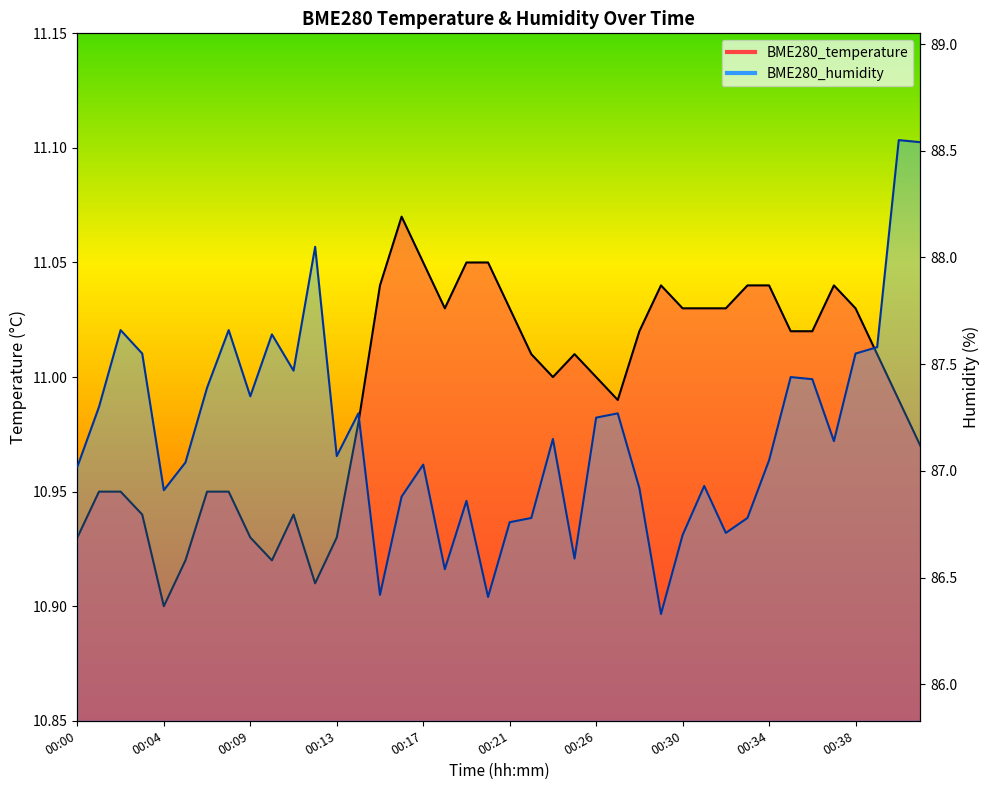

Reading right to left, transcribe all the data shown in this chart.

BME280_temperature: 00:41=11.0	00:40=11.0	00:39=11.0	00:38=11.0	00:37=11.0	00:36=11.0	00:35=11.0	00:34=11.0	00:33=11.0	00:32=11.0	00:31=11.0	00:30=11.0	00:29=11.0	00:28=11.0	00:27=11.0	00:26=11.0	00:25=11.0	00:24=11.0	00:22=11.0	00:21=11.0	00:20=11.1	00:19=11.1	00:18=11.0	00:17=11.1	00:16=11.1	00:15=11.0	00:14=11.0	00:13=10.9	00:12=10.9	00:11=10.9	00:10=10.9	00:09=10.9	00:07=10.9	00:06=10.9	00:05=10.9	00:04=10.9	00:03=10.9	00:02=10.9	00:01=10.9	00:00=10.9
BME280_humidity: 00:41=88.5	00:40=88.5	00:39=87.6	00:38=87.5	00:37=87.1	00:36=87.4	00:35=87.4	00:34=87.0	00:33=86.8	00:32=86.7	00:31=86.9	00:30=86.7	00:29=86.3	00:28=86.9	00:27=87.3	00:26=87.2	00:25=86.6	00:24=87.2	00:22=86.8	00:21=86.8	00:20=86.4	00:19=86.9	00:18=86.5	00:17=87.0	00:16=86.9	00:15=86.4	00:14=87.3	00:13=87.1	00:12=88.0	00:11=87.5	00:10=87.6	00:09=87.3	00:07=87.7	00:06=87.4	00:05=87.0	00:04=86.9	00:03=87.5	00:02=87.7	00:01=87.3	00:00=87.0